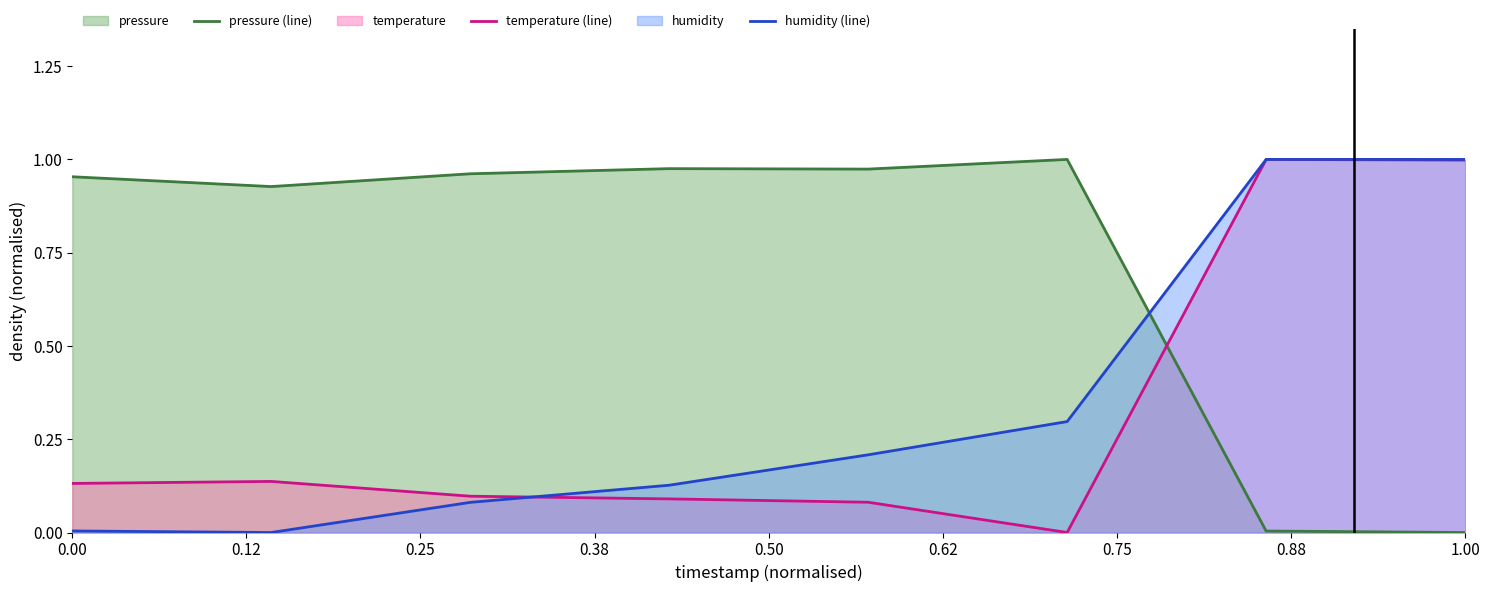

At how many categories does at least one series exceed 0?

8